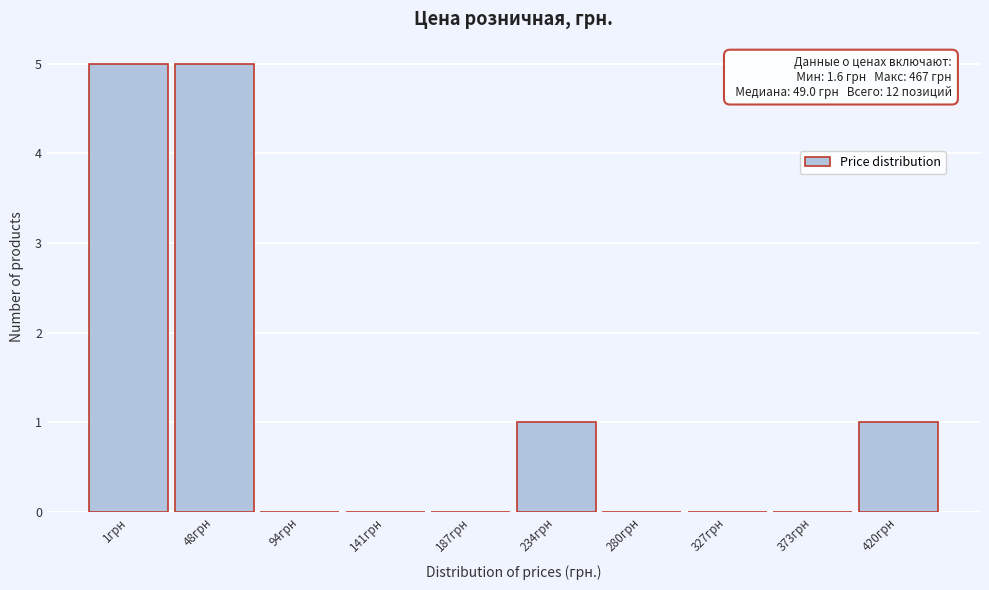

Reading left to right, transcribe all the data shown in this chart.

1грн=5	48грн=5	94грн=0	141грн=0	187грн=0	234грн=1	280грн=0	327грн=0	373грн=0	420грн=1